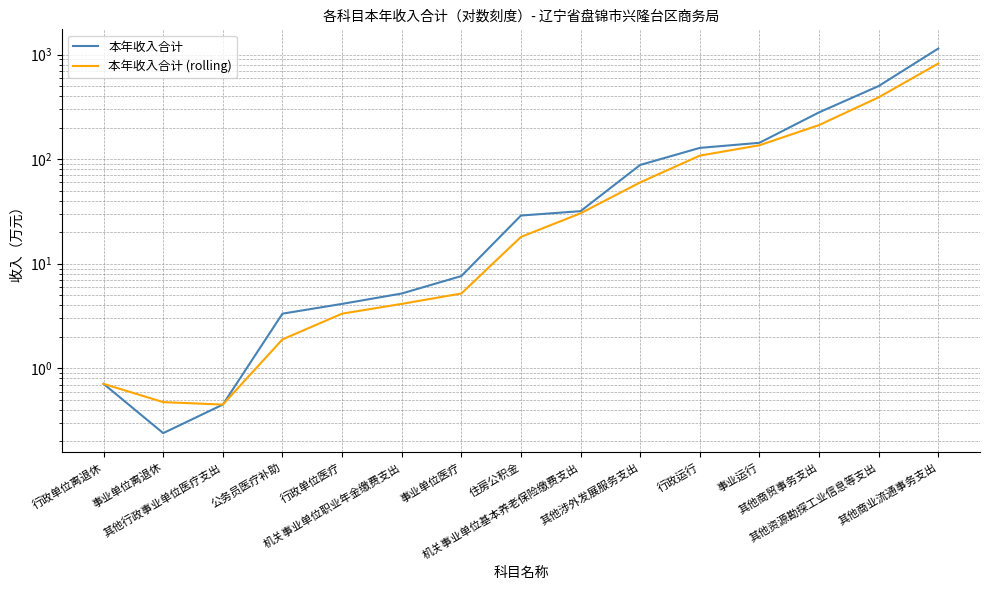

True or false: 本年收入合计 and 本年收入合计 (rolling) intersect in this chart.

False